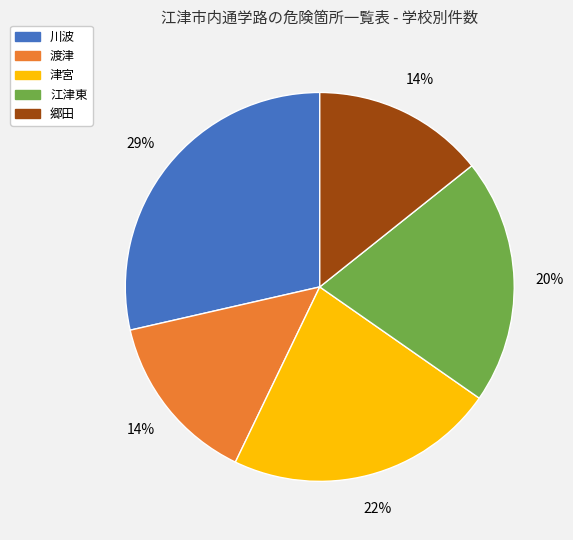

To the nearest percent, what portion does 渡津 represent?

14%